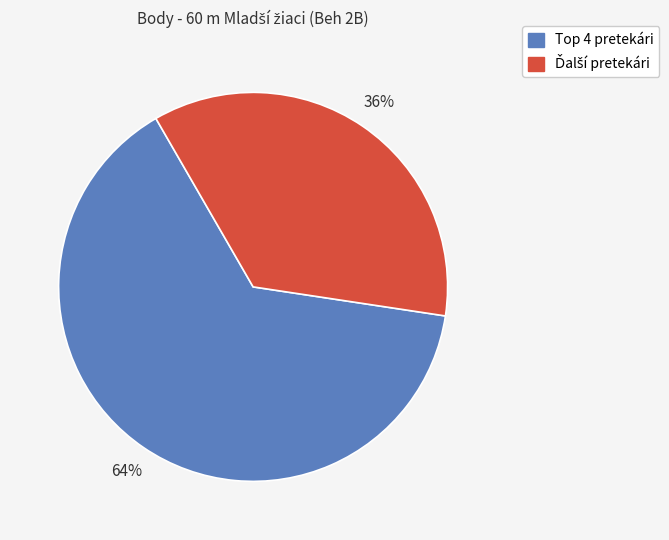

Does any single category account for the majority?

Yes